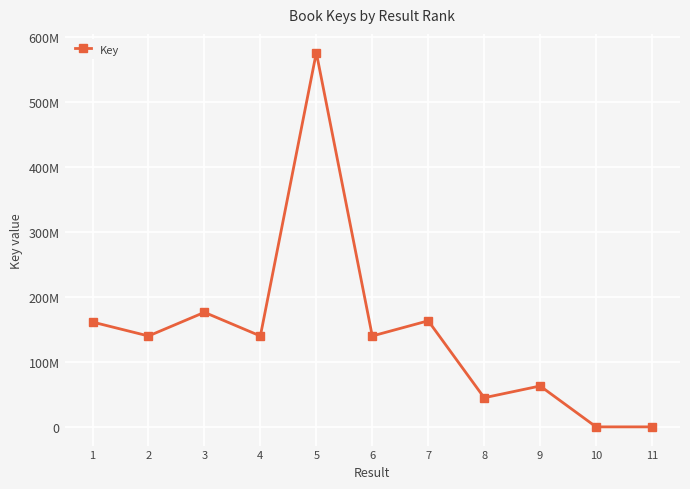

At which category does the chart reach its peak across all series?

5